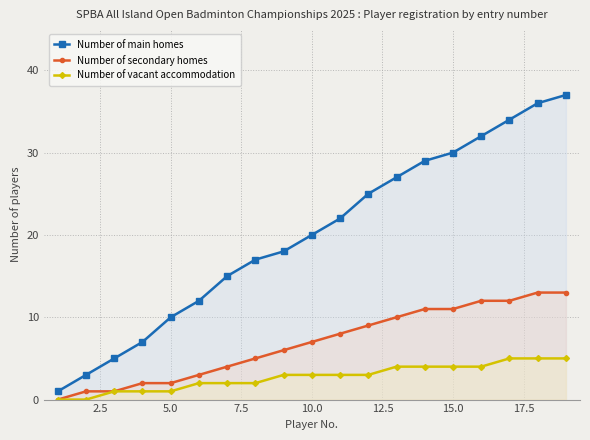

What is the value of the Number of vacant accommodation point at the 17th from the left?

5